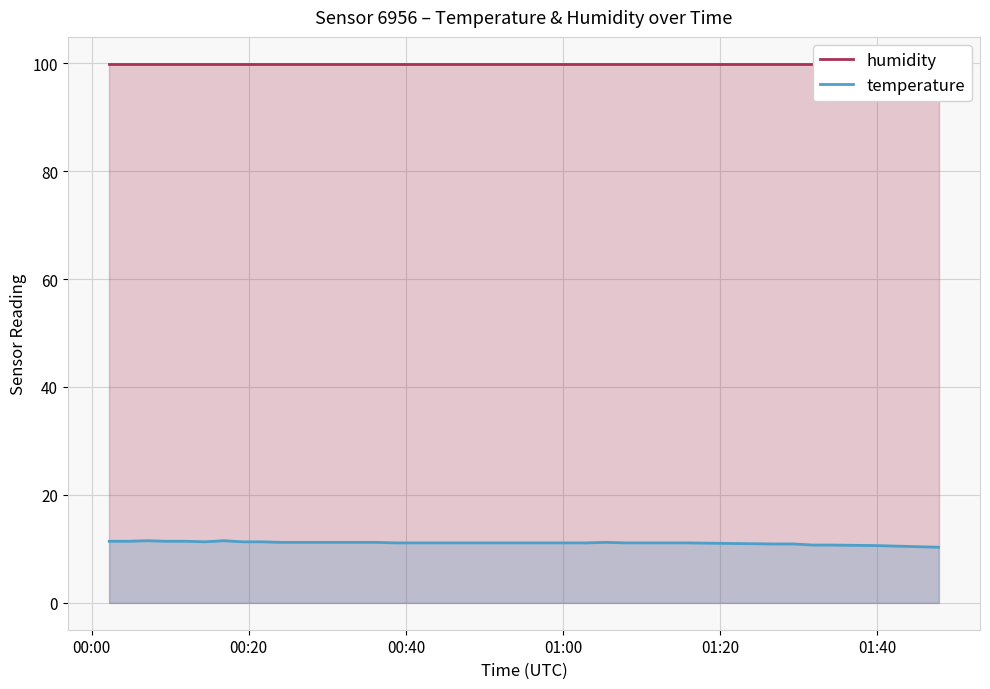

What is the minimum value for temperature?

10.3